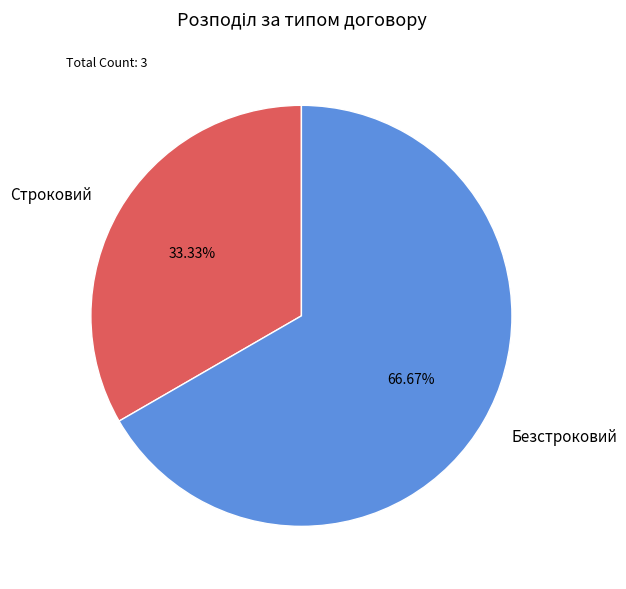

To the nearest percent, what is the combined percentage of Строковий and Безстроковий?

100%